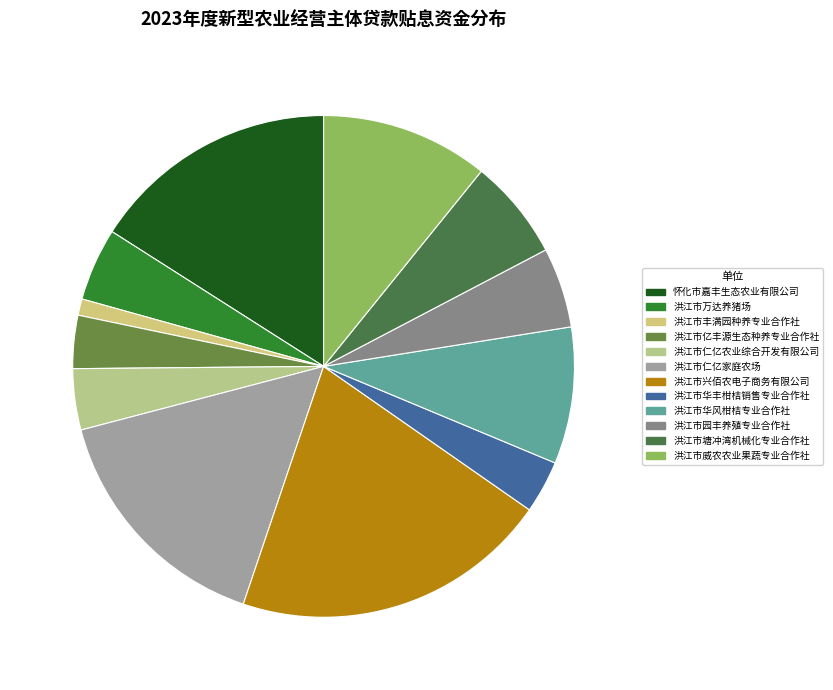

How many slices are in this pie chart?

12